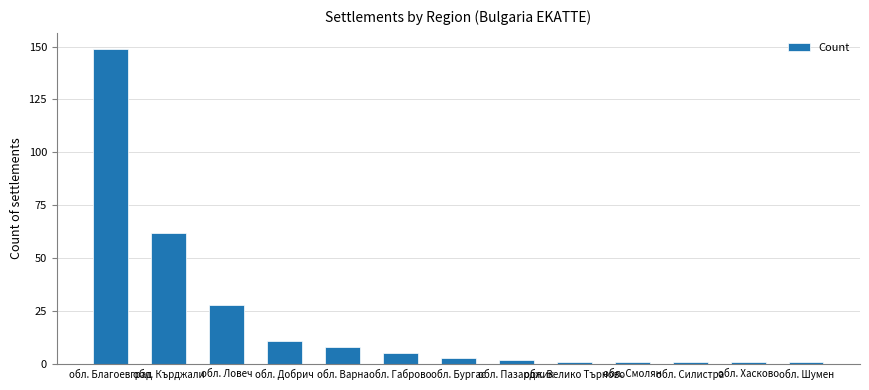

At which label is the value closest to 75?

обл. Кърджали